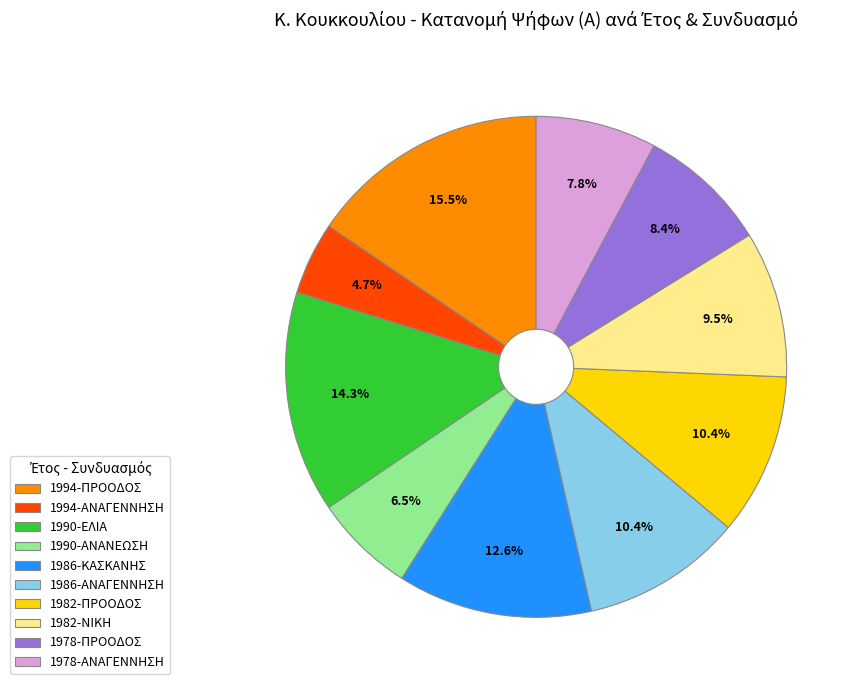

To the nearest percent, what is the combined percentage of 1978-ΠΡΟΟΔΟΣ and 1982-ΝΙΚΗ?

18%